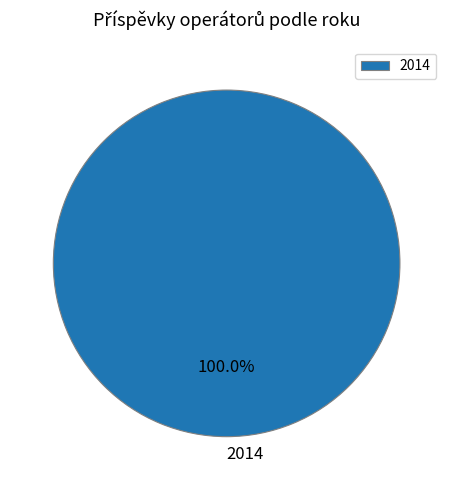

What is the majority slice?

2014